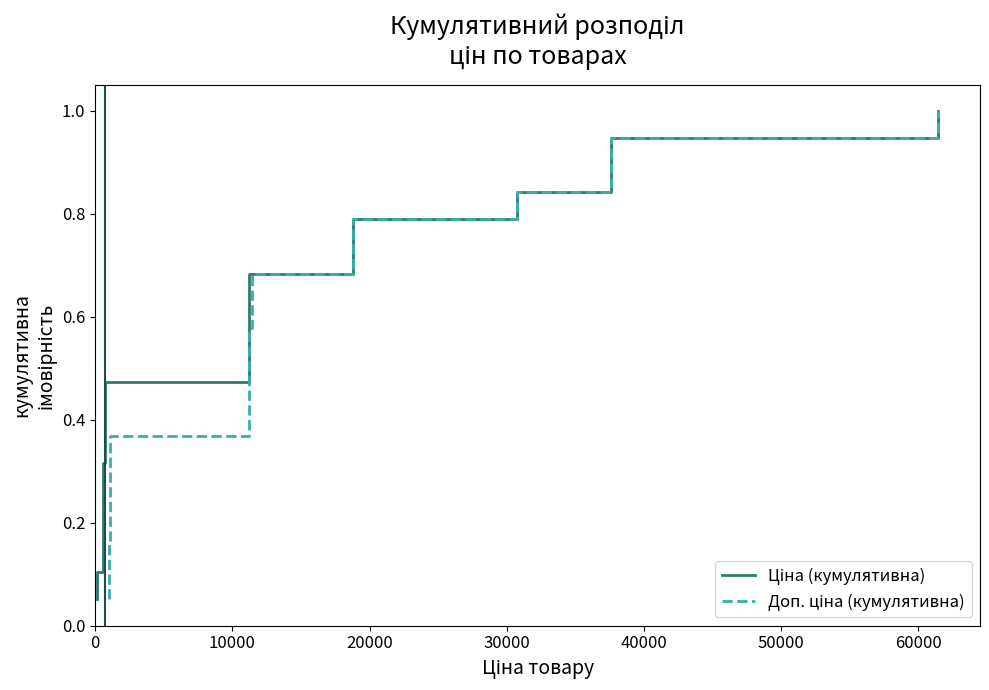

True or false: Доп. ціна (кумулятивна) and Ціна (кумулятивна) cross at least once.

False